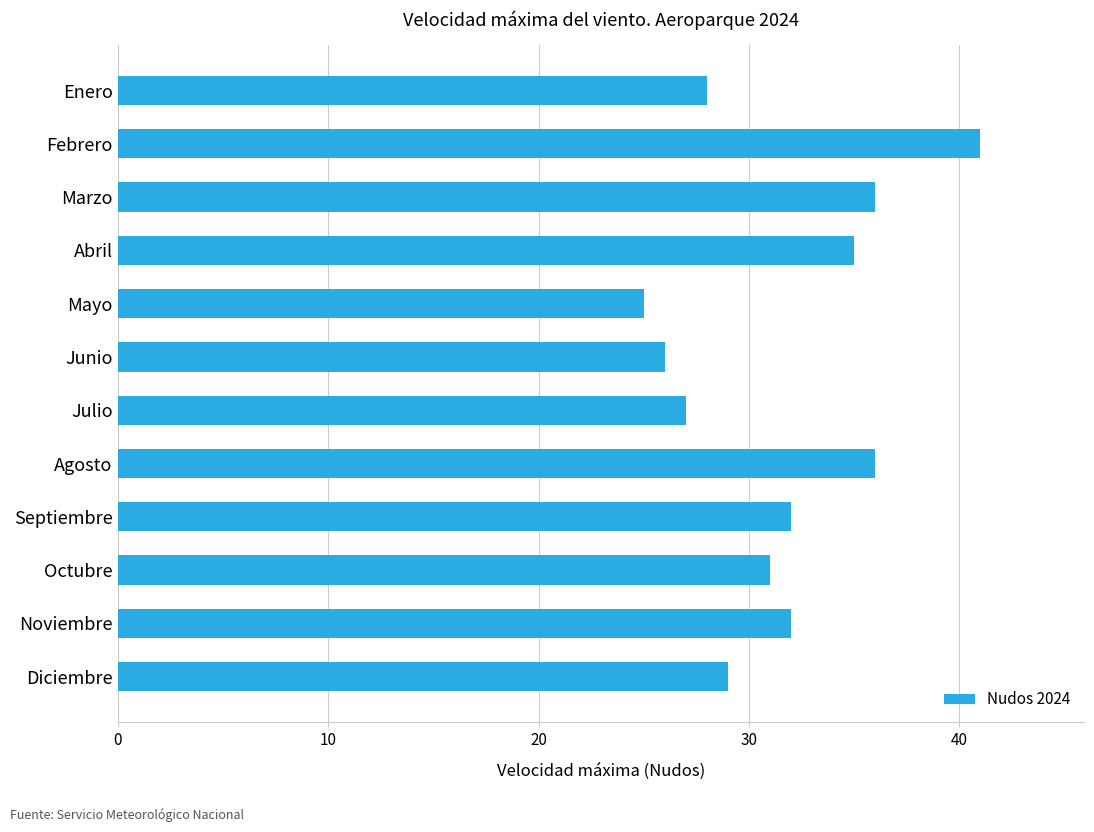

Reading top to bottom, transcribe all the data shown in this chart.

28	41	36	35	25	26	27	36	32	31	32	29